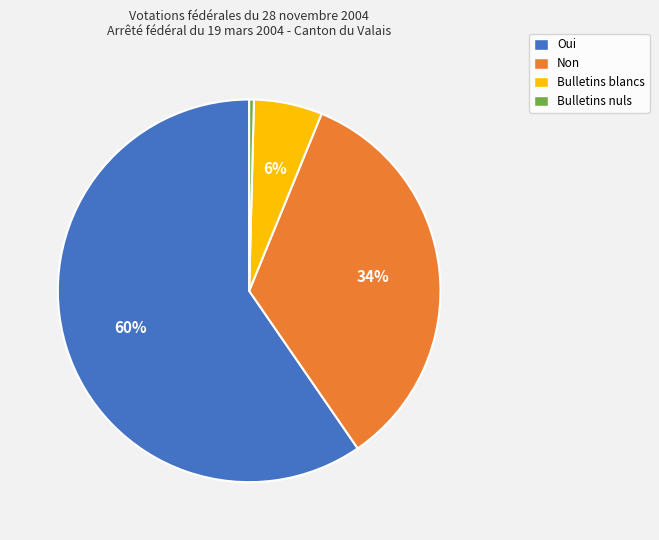

To the nearest percent, what is the average slice percentage?

25%